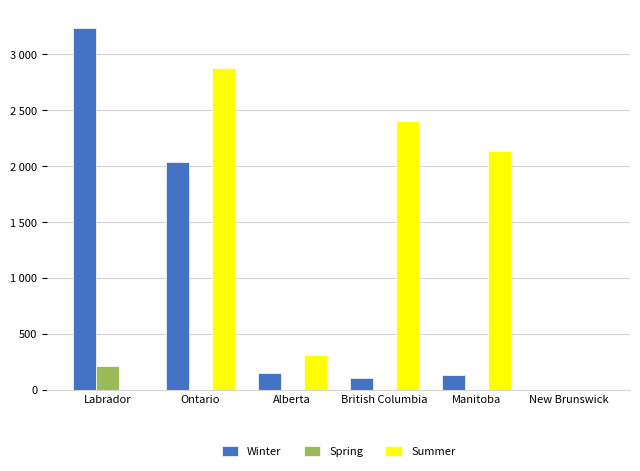

What is the average value of the Spring series?

36.6